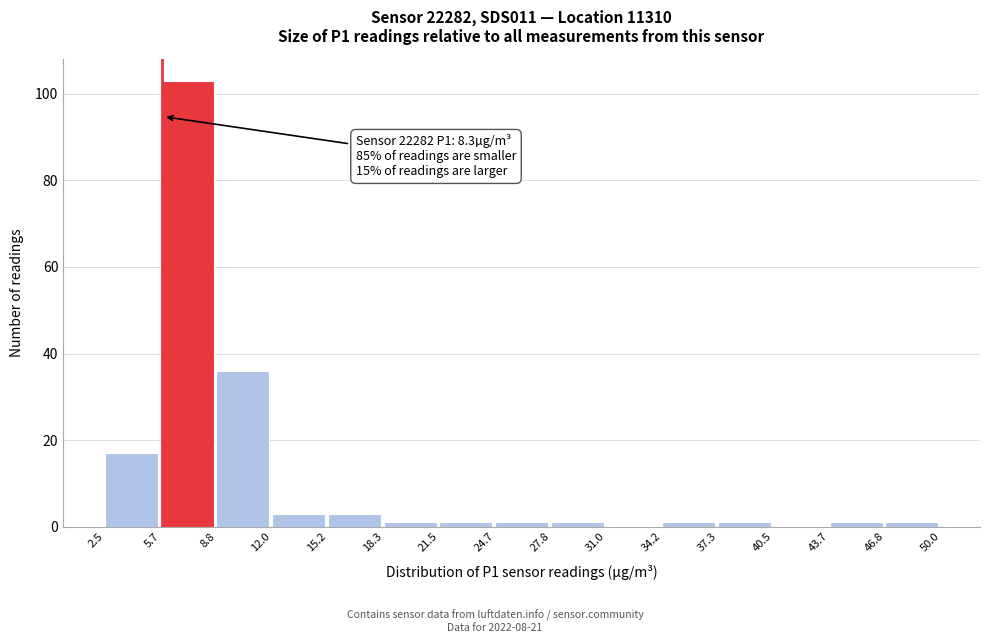

Which range on the x-axis has the tallest bar?

5.7 to 8.8